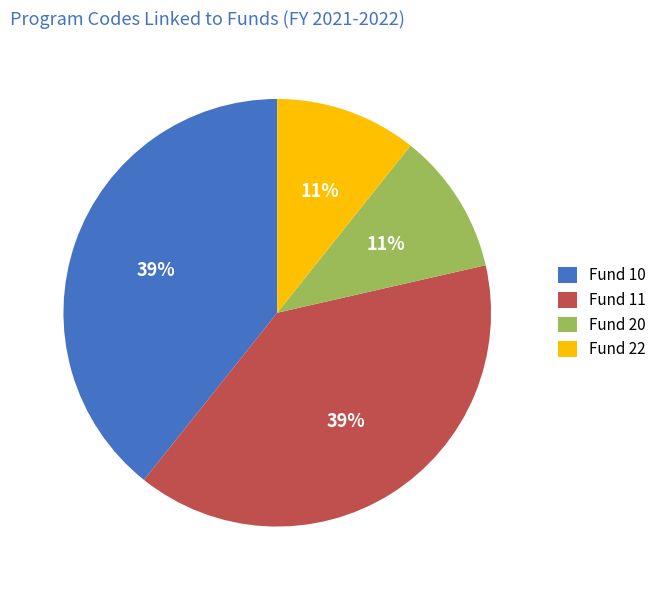

Between Fund 11 and Fund 22, which is larger?

Fund 11